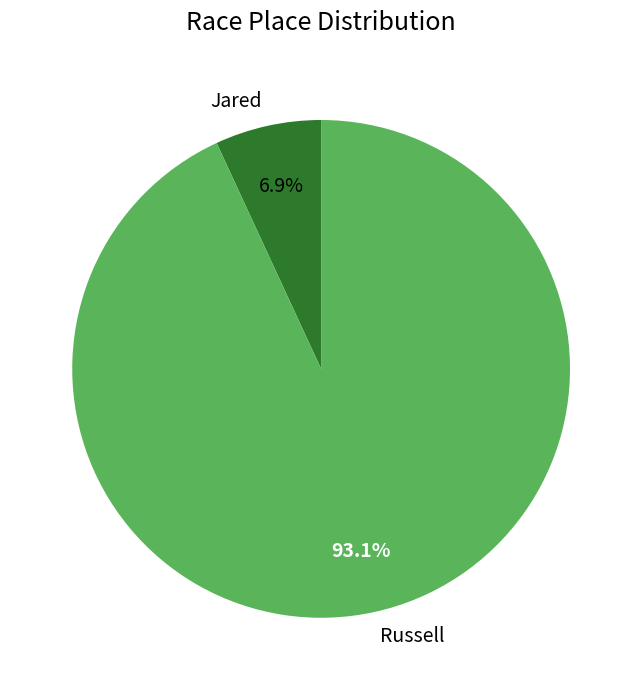

Count the number of slices in the pie.

2